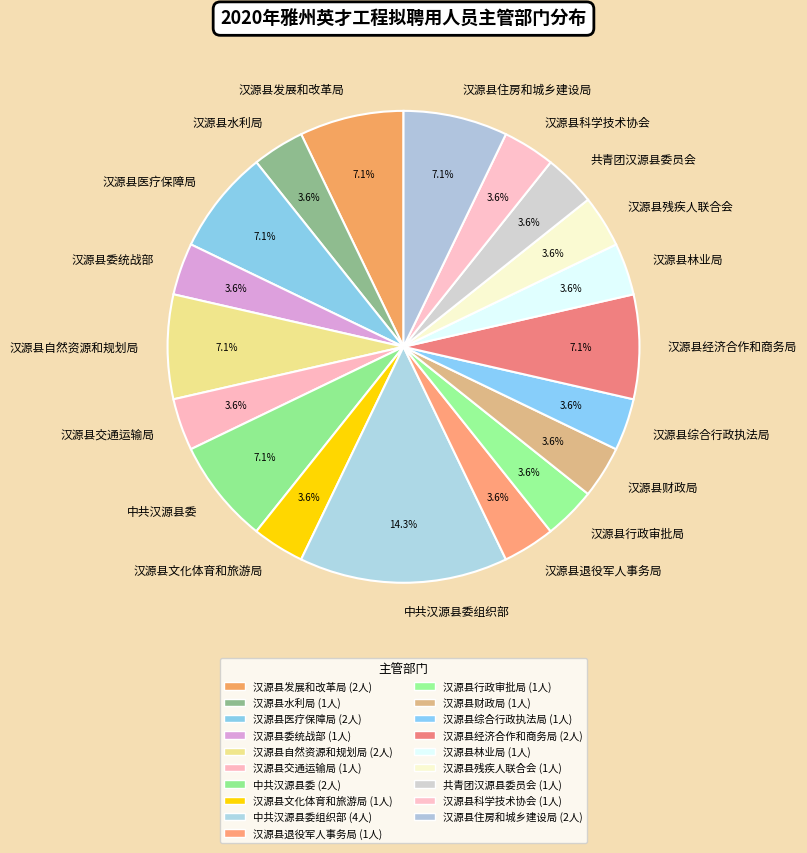

What is the largest slice in the pie chart?

中共汉源县委组织部